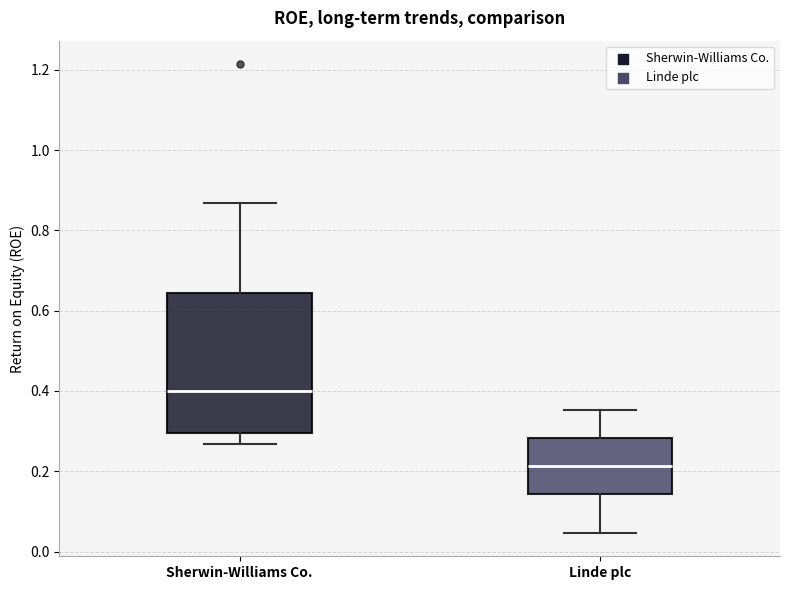

Reading left to right, read every box against the y-axis: the position of its median line, the range the box covers, and the ends of its whiskers. The values are not printed on the chart, so give them approximately, as read against the axis.

Sherwin-Williams Co.: median 0.40, box 0.30 to 0.64, whiskers 0.26 to 0.86
Linde plc: median 0.22, box 0.14 to 0.28, whiskers 0.04 to 0.36